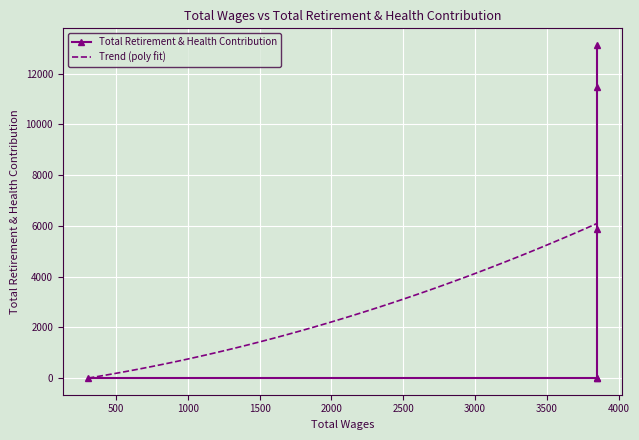

Which category has the highest value across all series?

3849.0